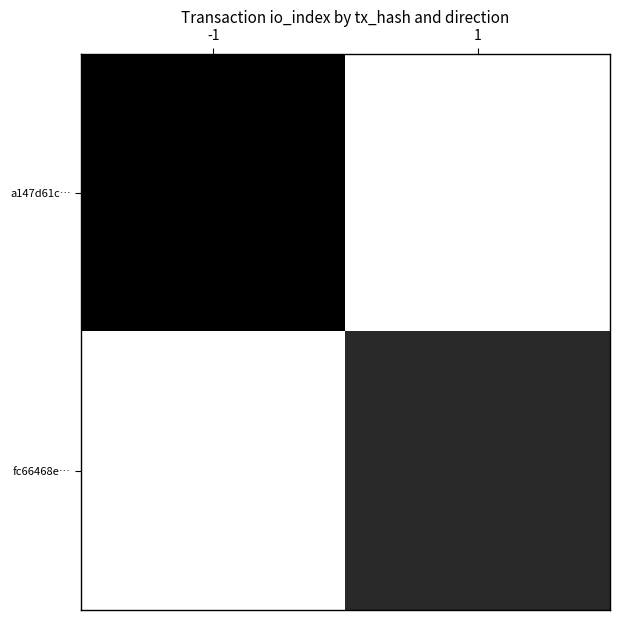

Reading right to left, transcribe all the data shown in this chart.

a147d61c…: 1=0	-1=6
fc66468e…: 1=5	-1=0